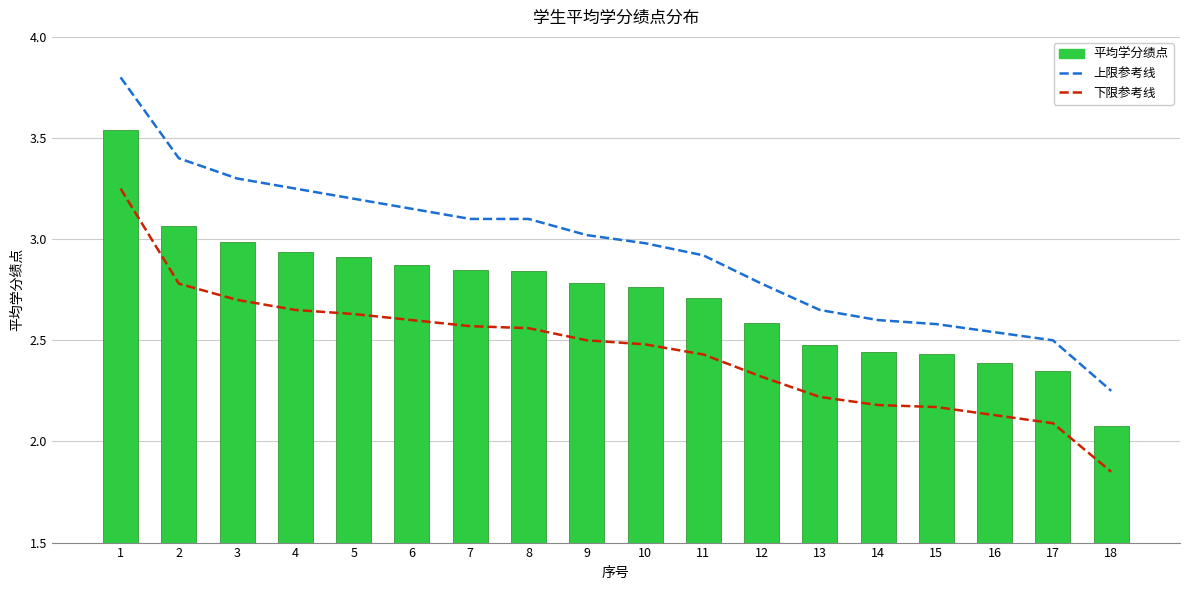

How many groups of bars are there?

18